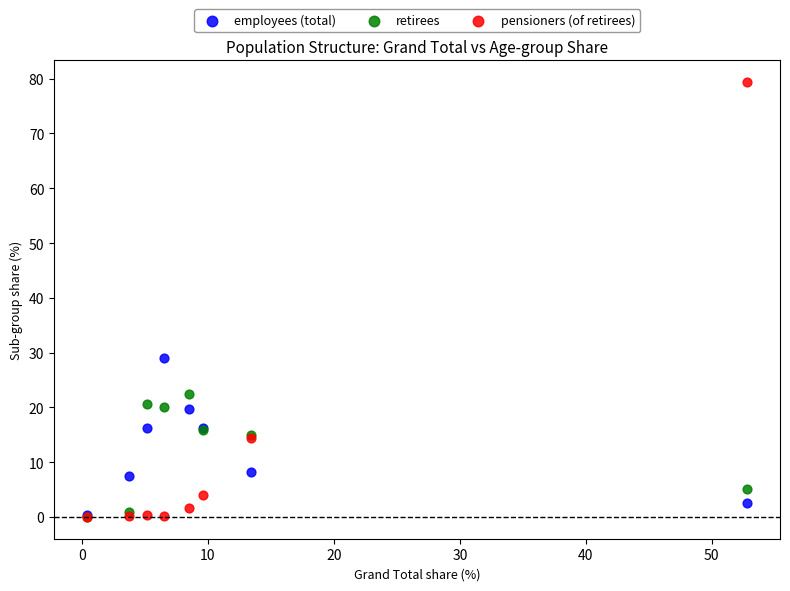

In the pensioners (of retirees) series, what Y value is closest to 39?

14.4